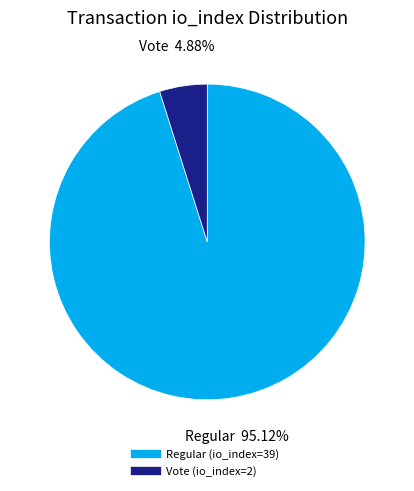

What percentage is the Regular (io_index=39) slice, to the nearest percent?

95%